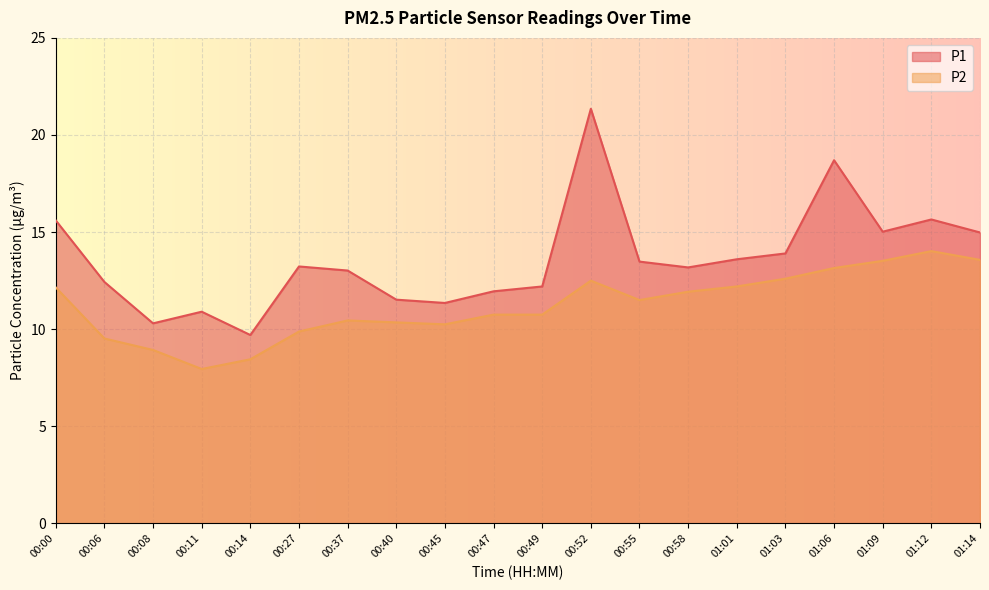

Which series has the widest spread of values?

P1